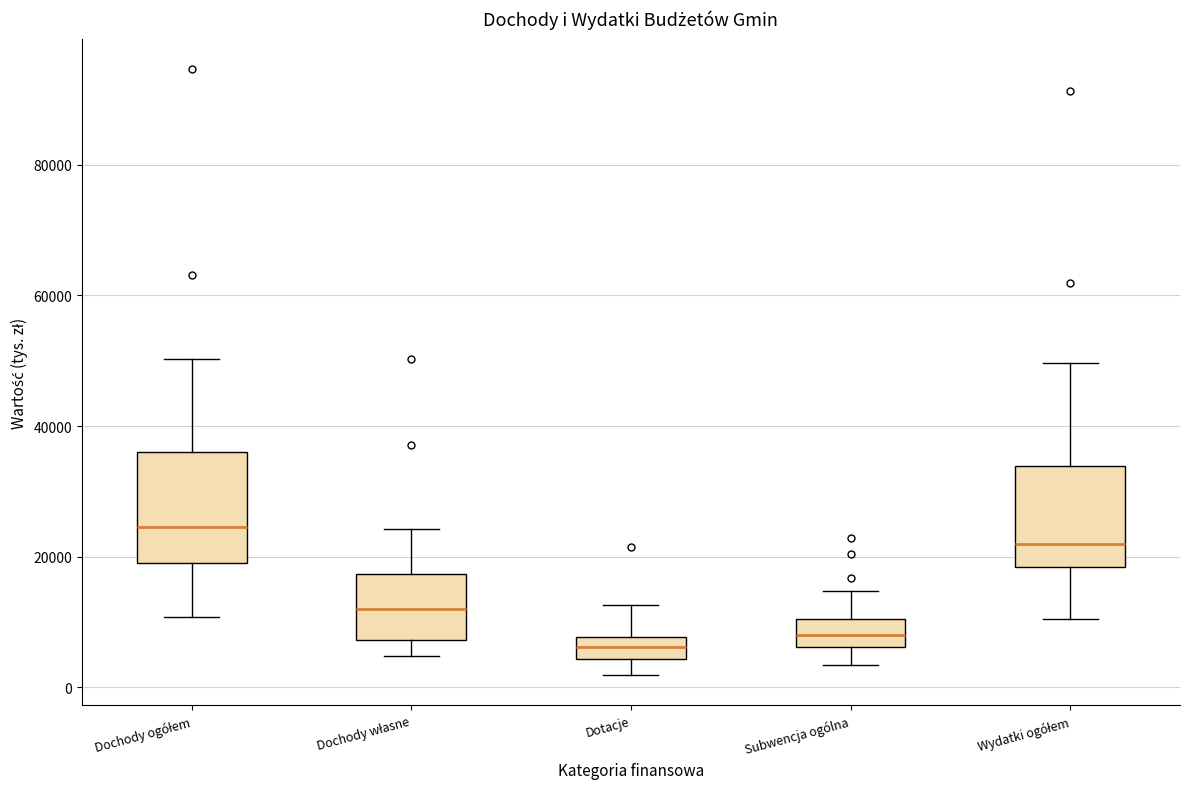

Where is the upper edge of the box for Wydatki ogółem on the y-axis? The values are not printed on the chart, so give them approximately, as read against the axis.

34000